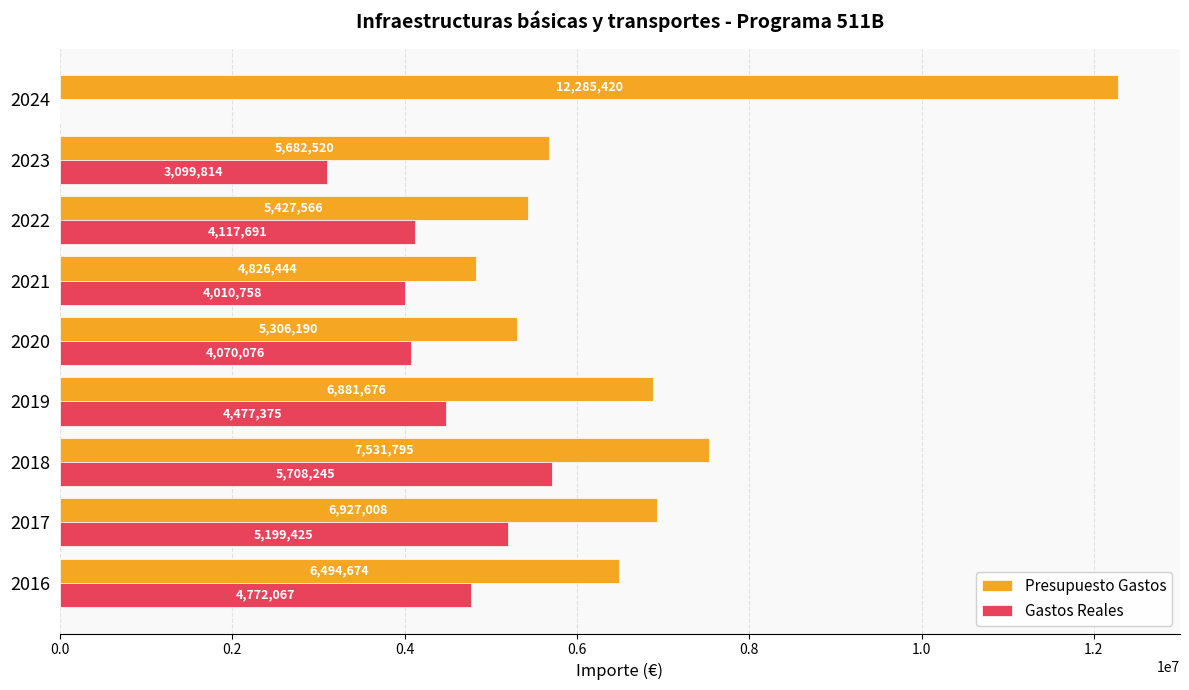

What value does the Presupuesto Gastos series have at 2018?

7531795.0